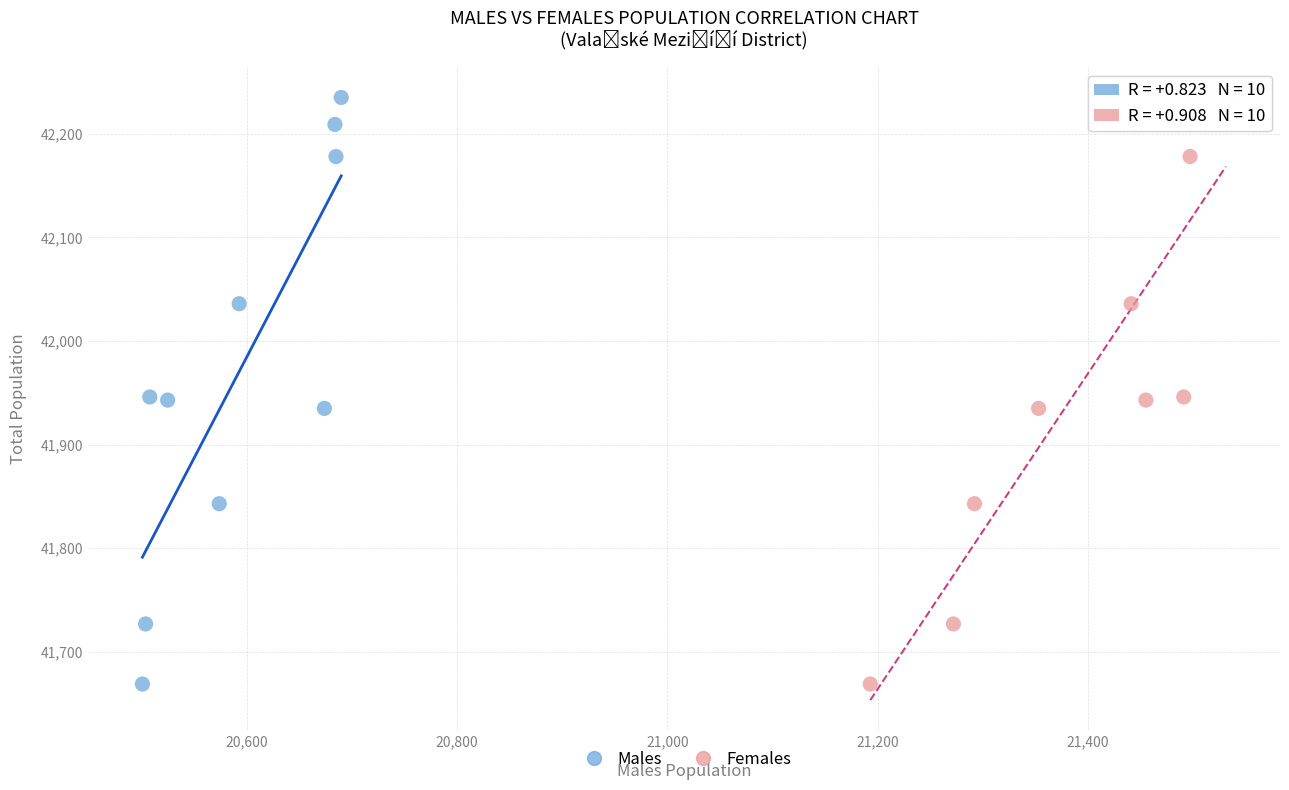

What are all the series names shown in the legend?

Males, Females